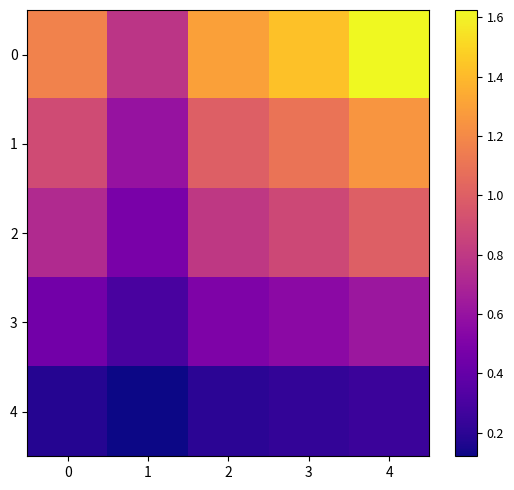

Which category has the lowest value across all series?

1